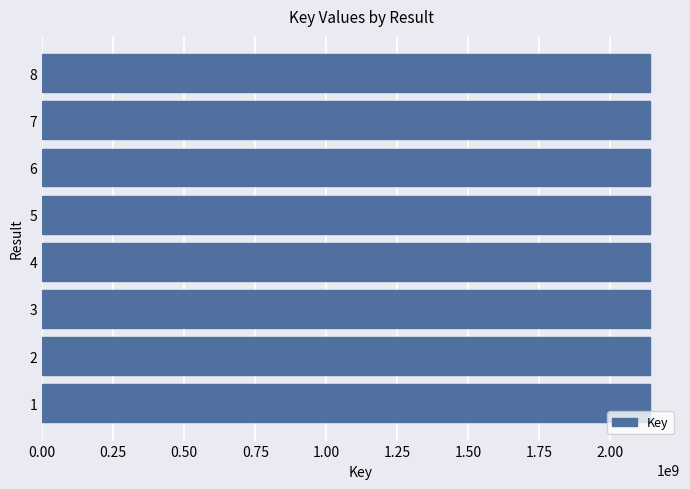

What is the sum of all values?

17101454684